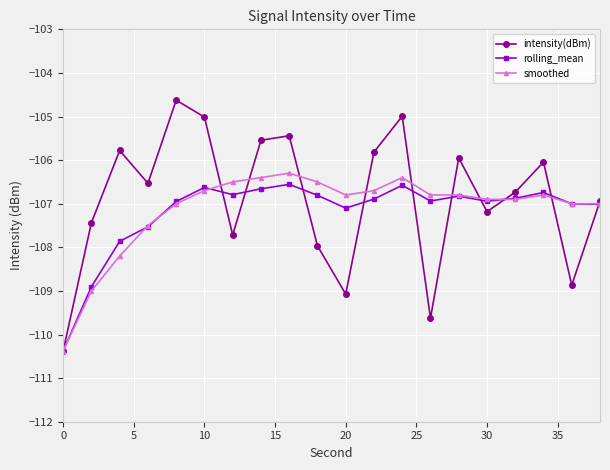

Which series has the largest range (max minus min)?

intensity(dBm)